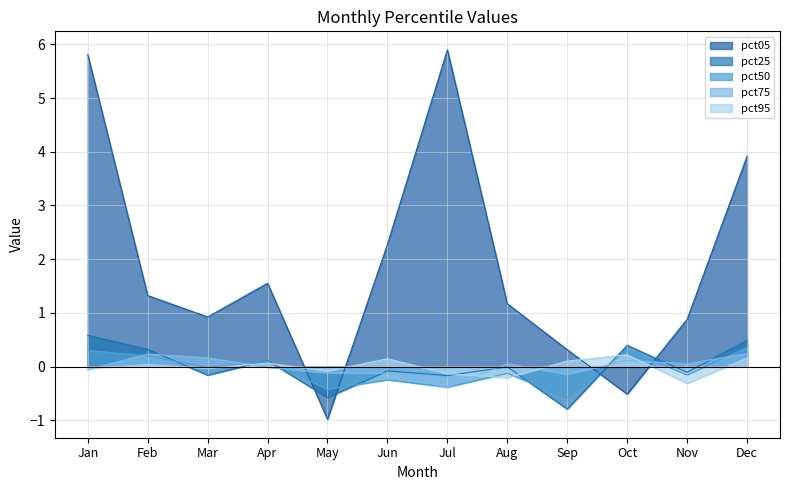

Which series has the largest range (max minus min)?

pct05